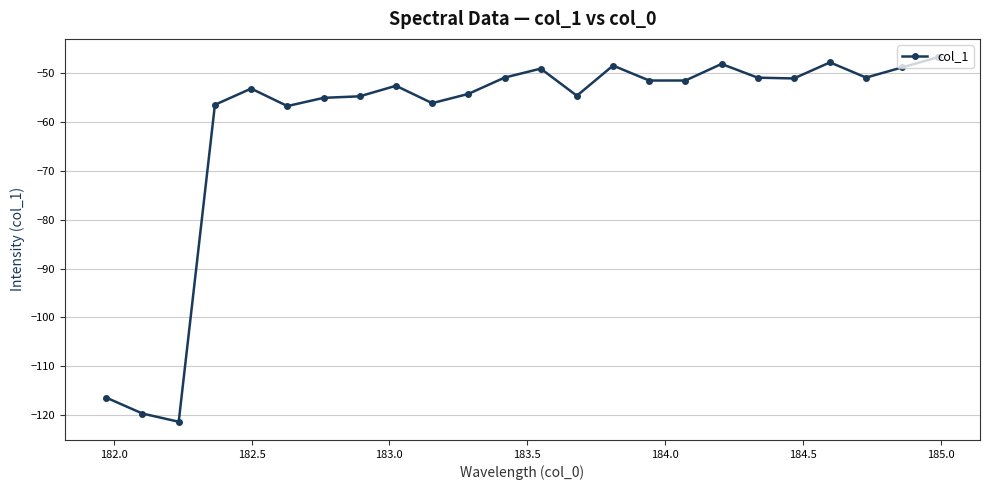

What is the difference between the maximum and minimum values?

74.6